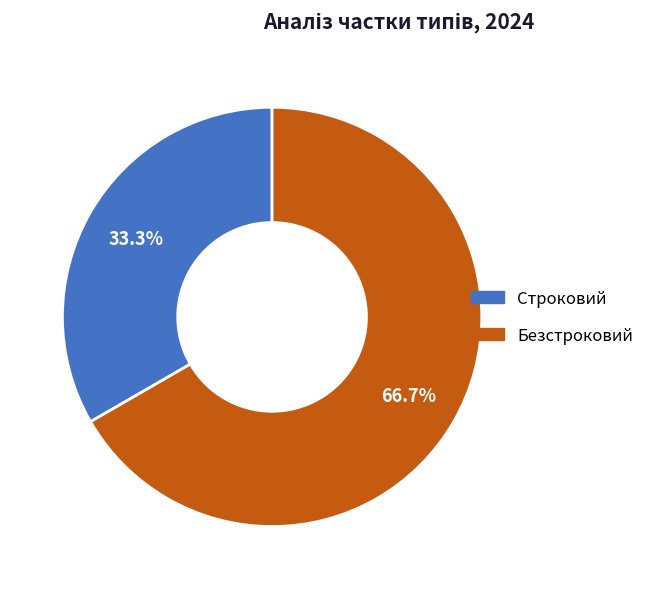

Which slice is the largest?

Безстроковий